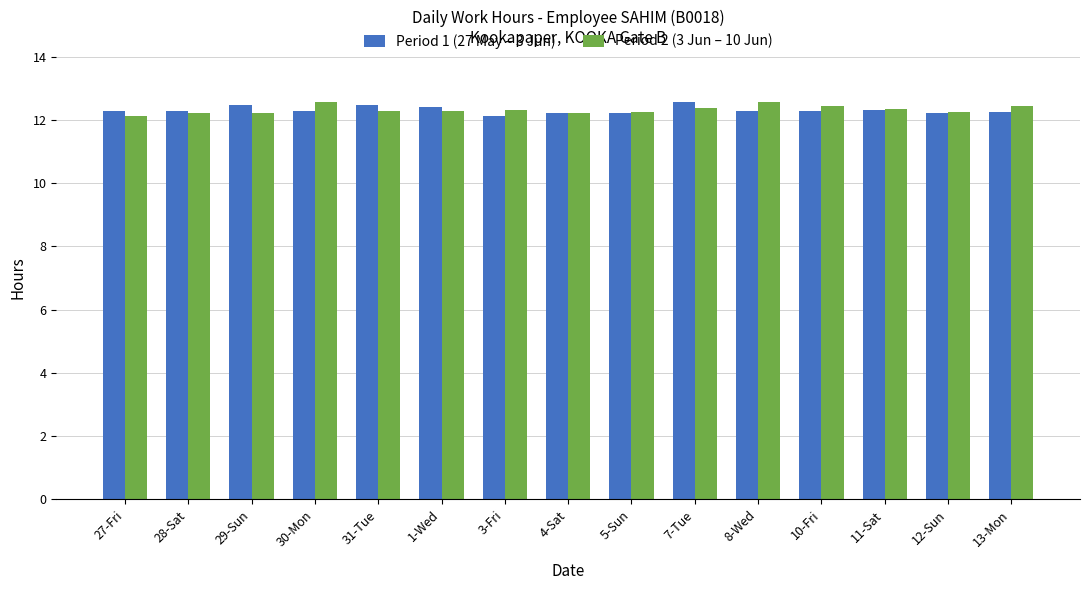

What is the total value across all series at 4-Sat?

24.4